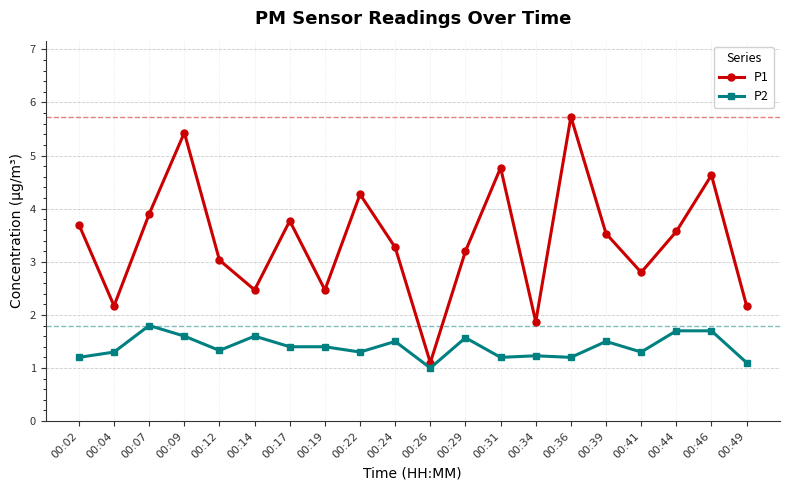

True or false: P2 and P1 intersect in this chart.

False